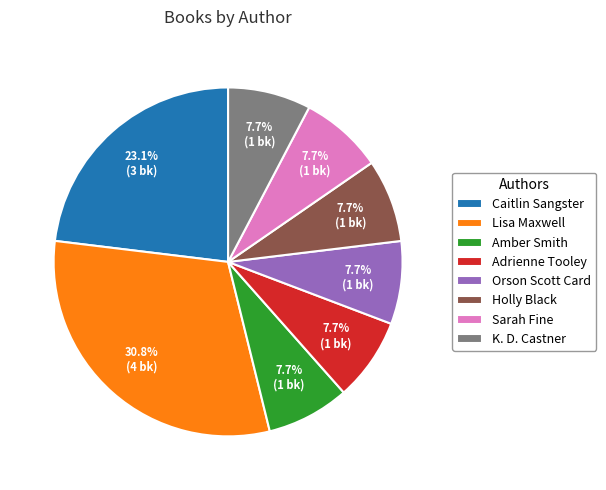

What portion of the pie excludes Lisa Maxwell?

69.2%